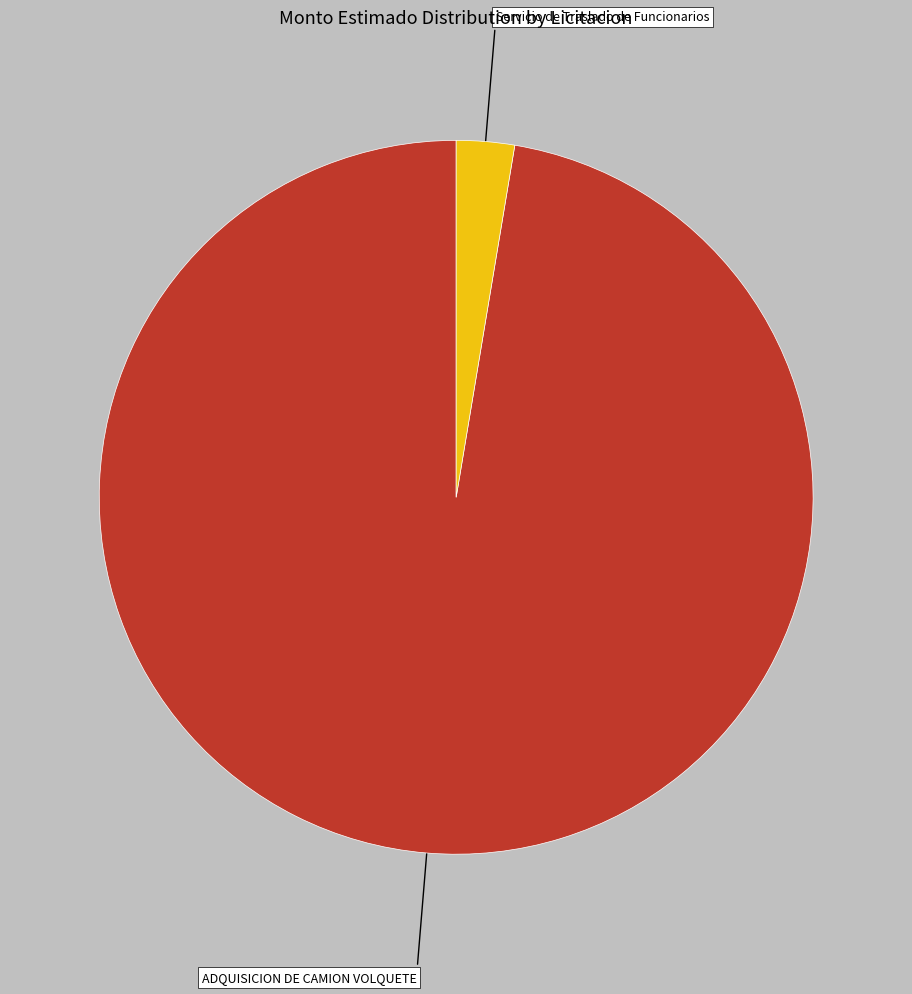

Rank the categories by value from lowest to highest.

Servicio de Traslado de Funcionarios, ADQUISICION DE CAMION VOLQUETE